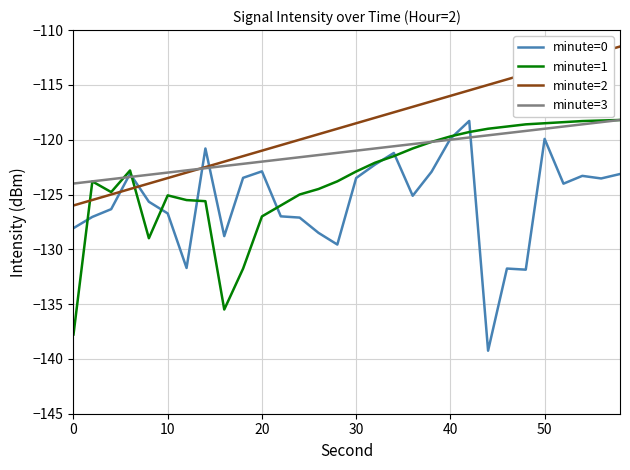

What is the smallest value displayed?

-139.3